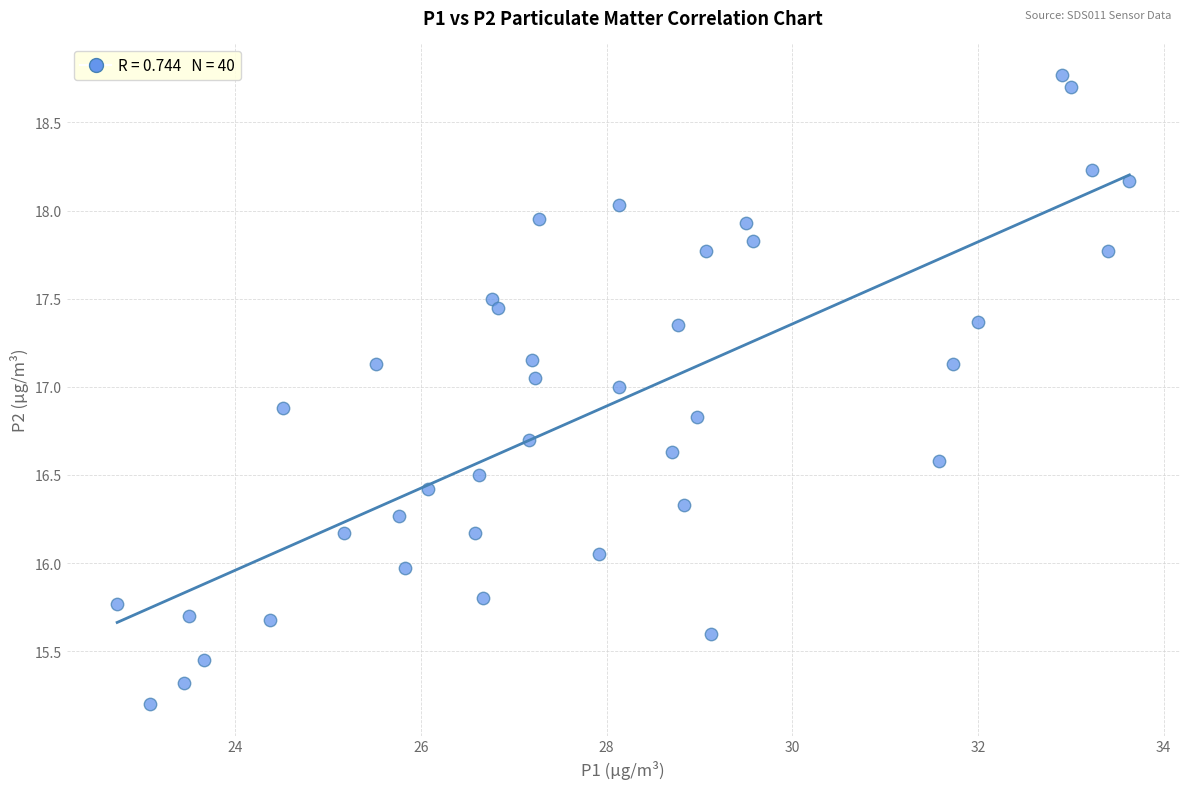

What is the range of Y values (max minus min)?

3.6